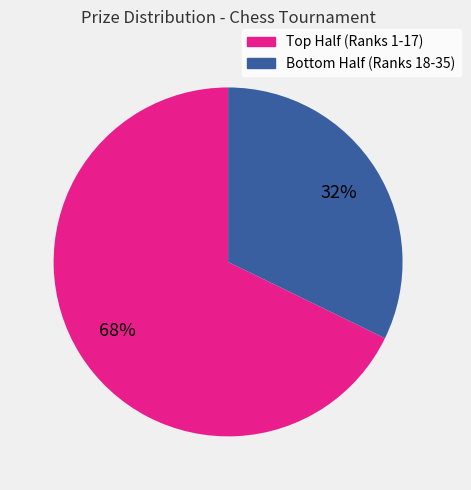

Is there any slice that represents more than half of the pie?

Yes